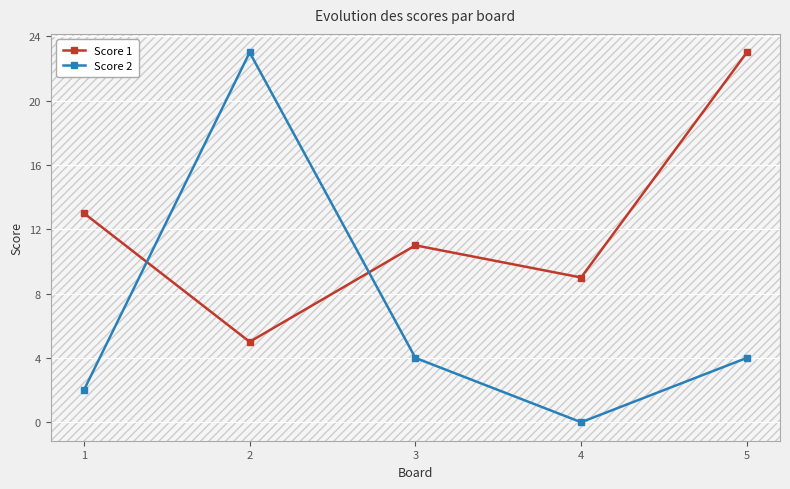

What is the sum of all Score 1 values?

61